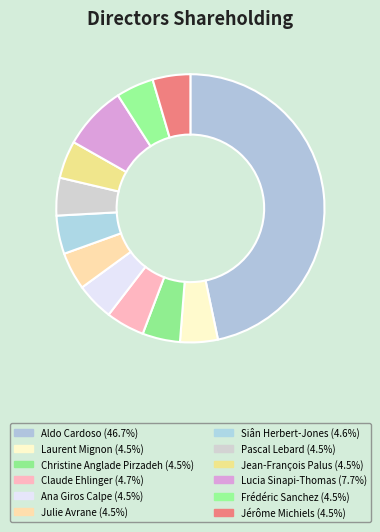

Which slice is the largest?

Aldo Cardoso